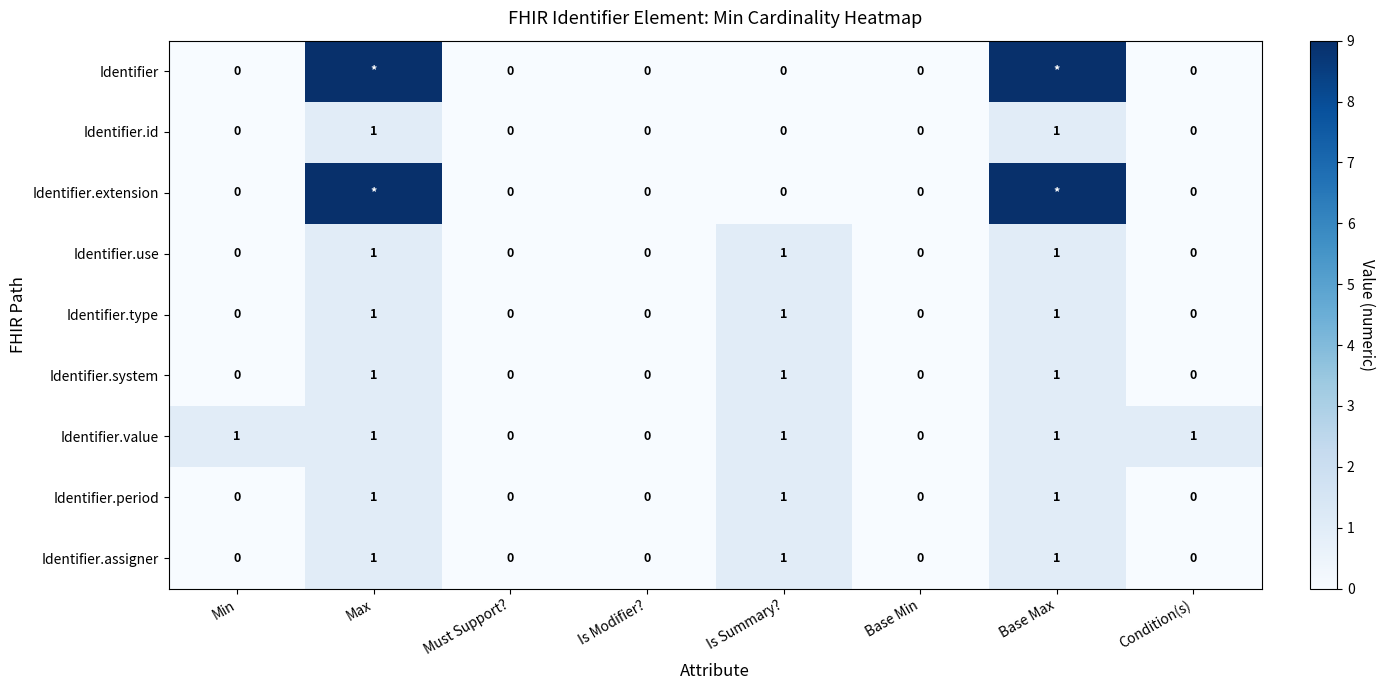

The value of Identifier.use at Max is 1. True or false?

True